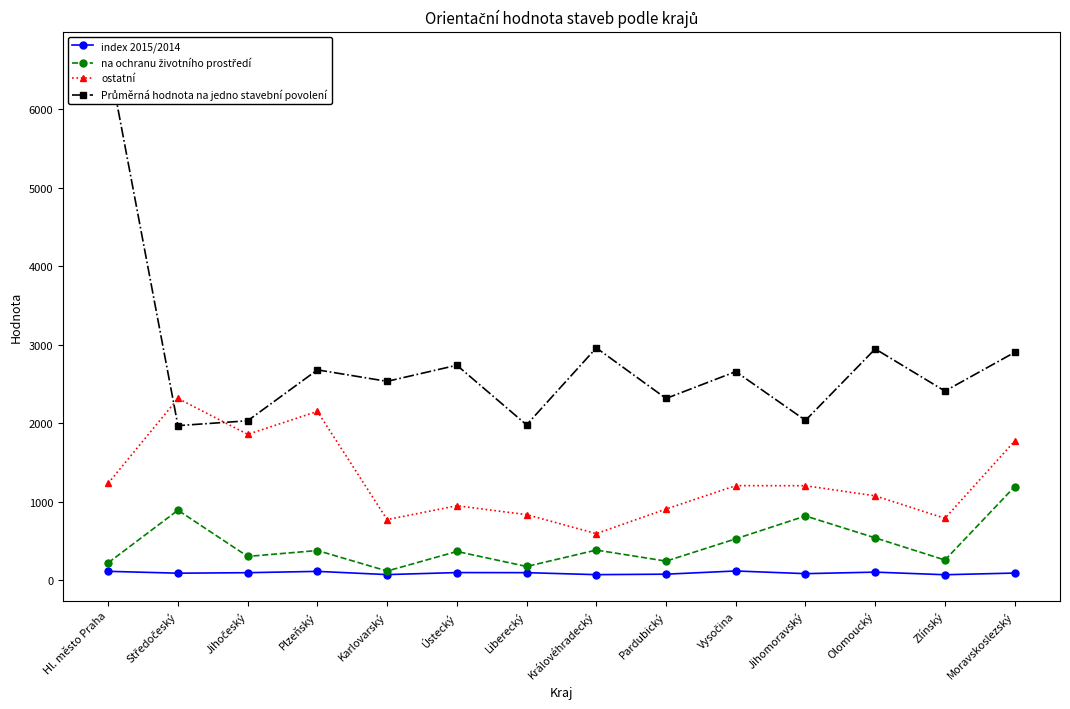

What are all the series names shown in the legend?

index 2015/2014, na ochranu životního prostředí, ostatní, Průměrná hodnota na jedno stavební povolení